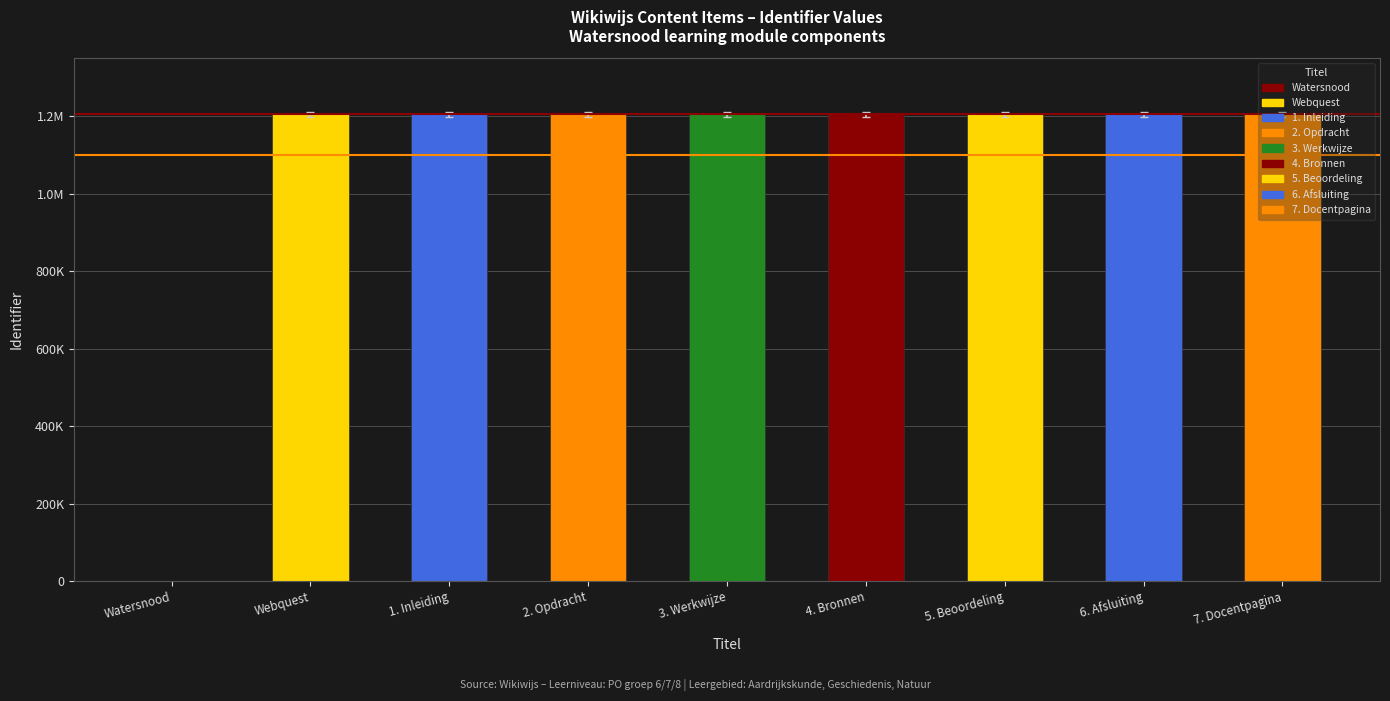

Are the bars horizontal?

No